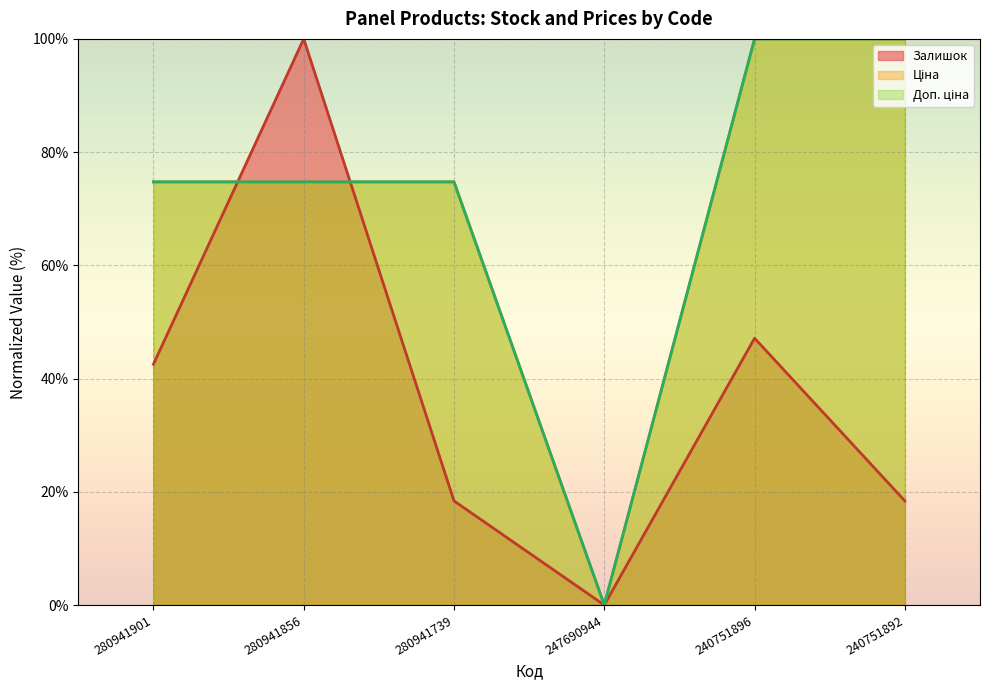

What is the value of the Ціна point at the 5th from the left?

100.0